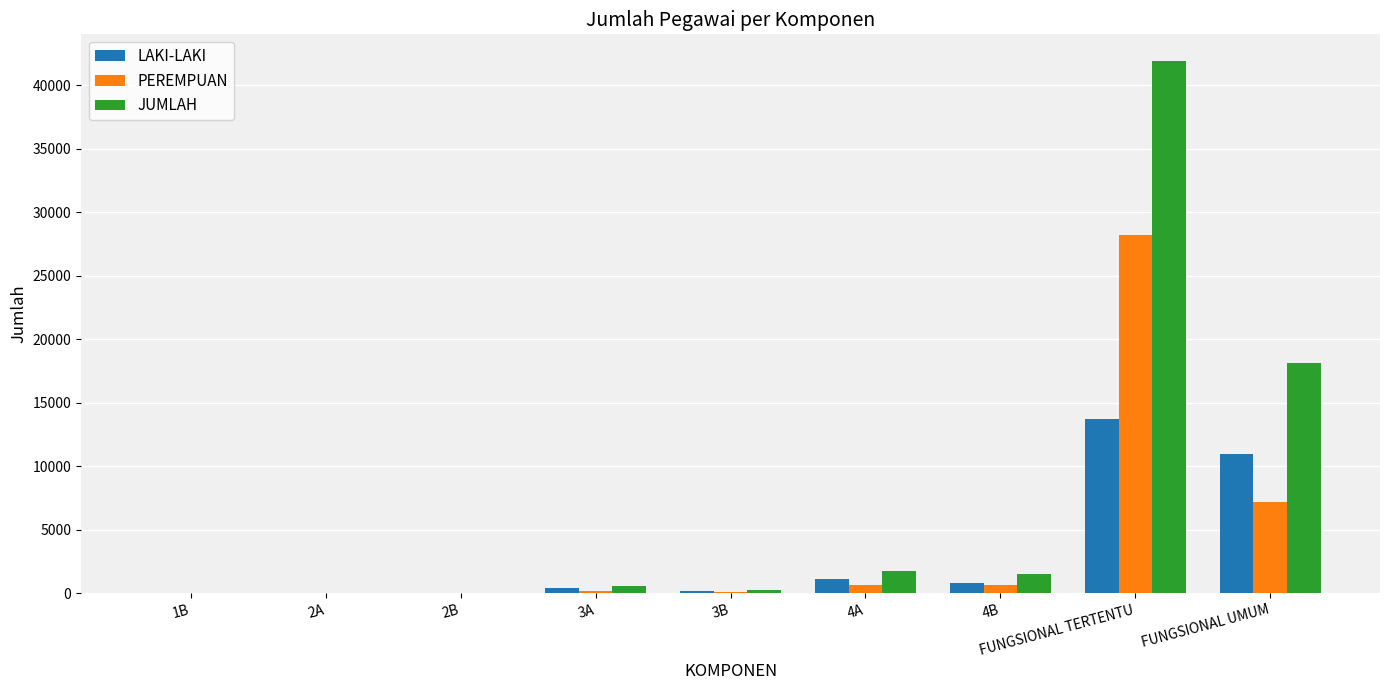

Count the number of categories in the chart.

9